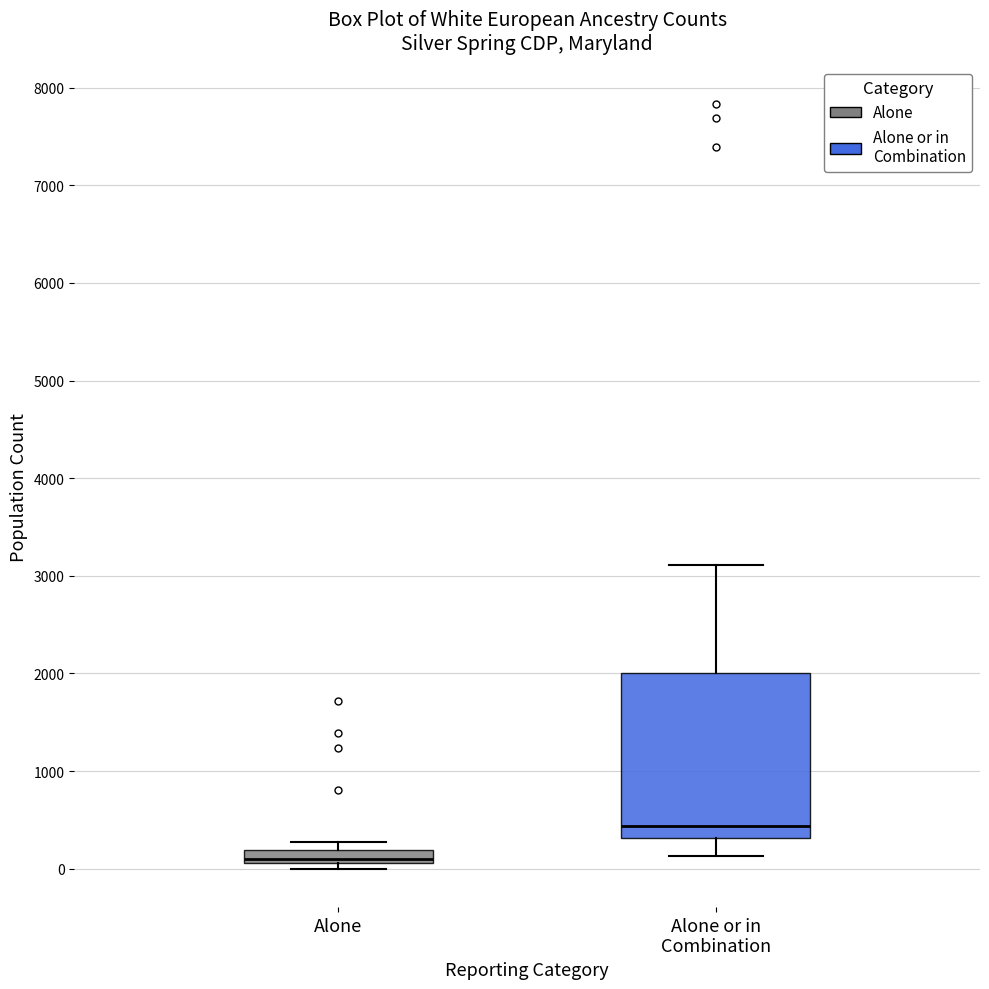

Which box's median line is the lowest?

Alone